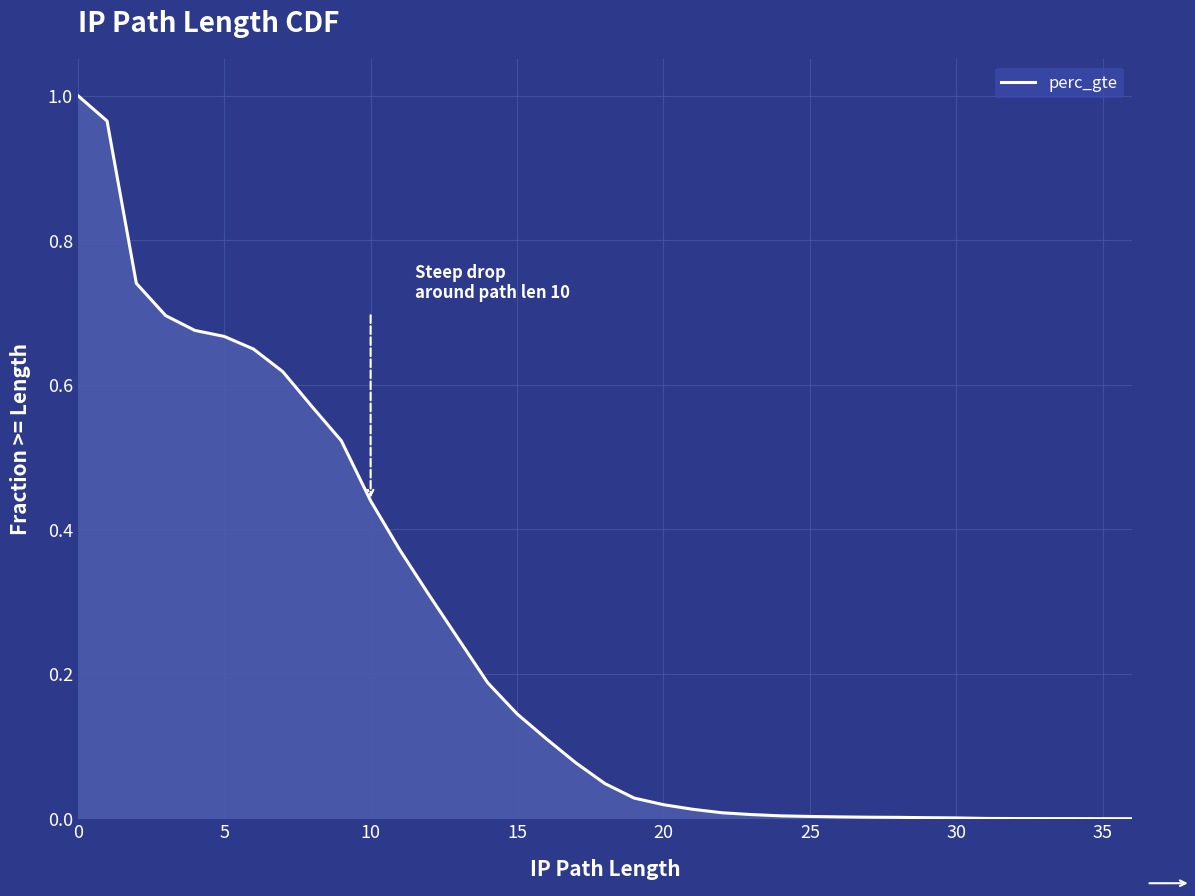

What is the label of the 18th point from the left?

17